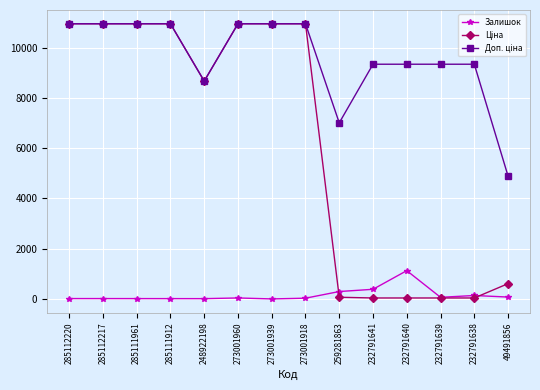

What is the highest value of the Залишок series?

1129.0